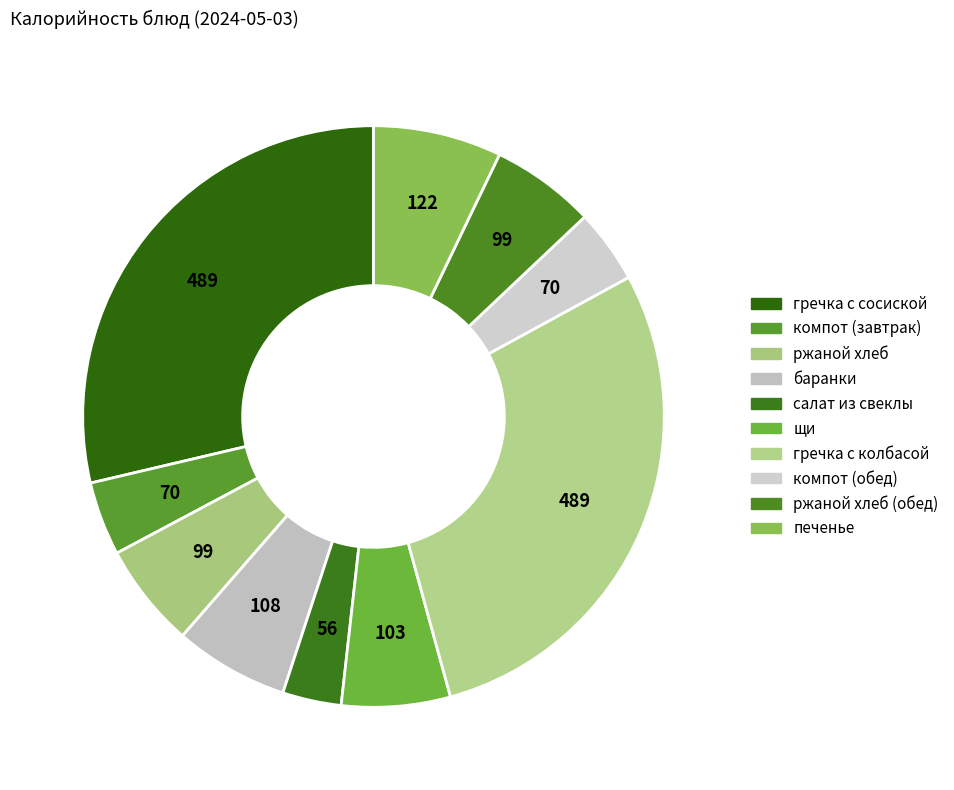

How many segments does this pie chart have?

10